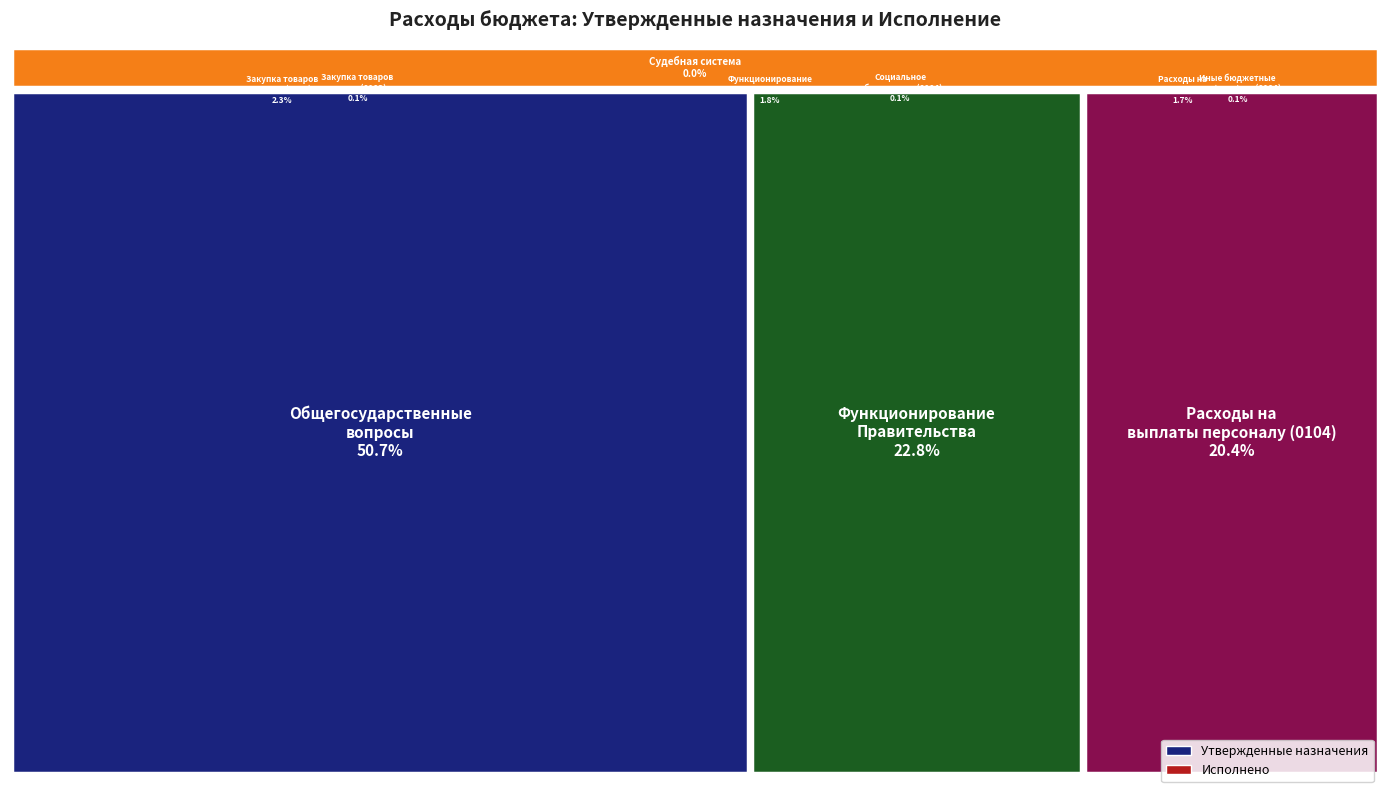

Reading left to right, transcribe all the data shown in this chart.

Утвержденные назначения: 197175904.3	7067900.0	88612352.0	24785.3	6480100.0	579800.0	79118915.3	8930700.0	325436.7	237300.0
Исполнено: 53006336.2	1815536.1	26839000.7	0.0	1651719.6	159574.9	25412499.7	1245116.6	82438.6	98945.8